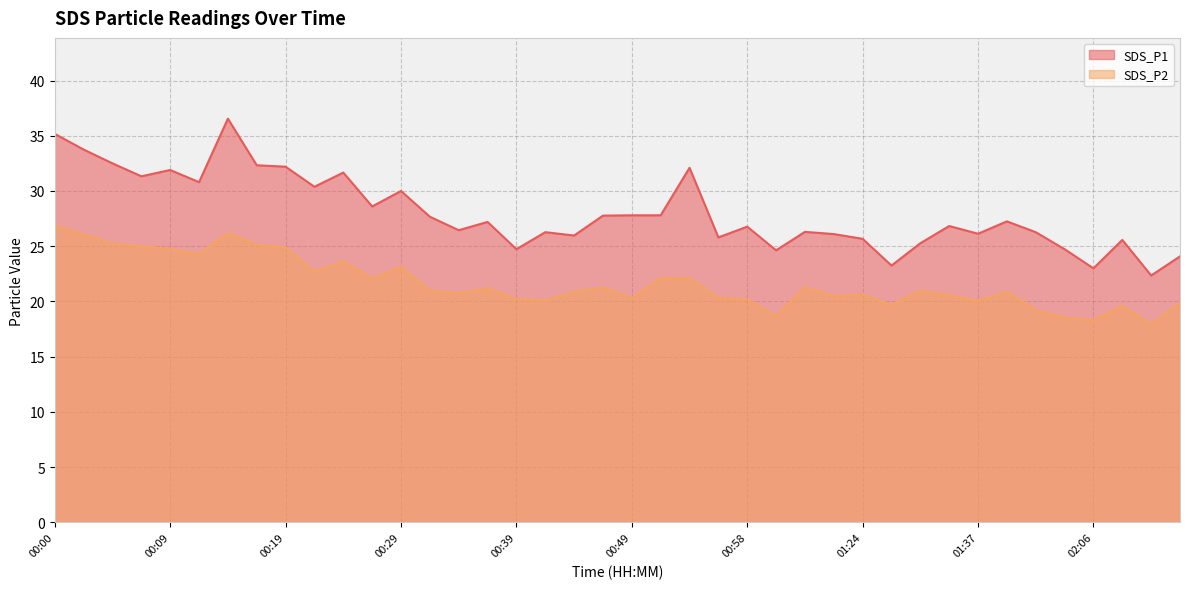

Does the chart have visible grid lines?

Yes